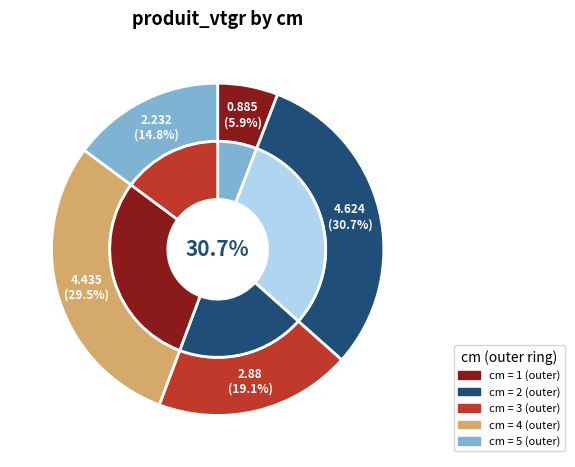

What is the smallest slice in the pie chart?

1